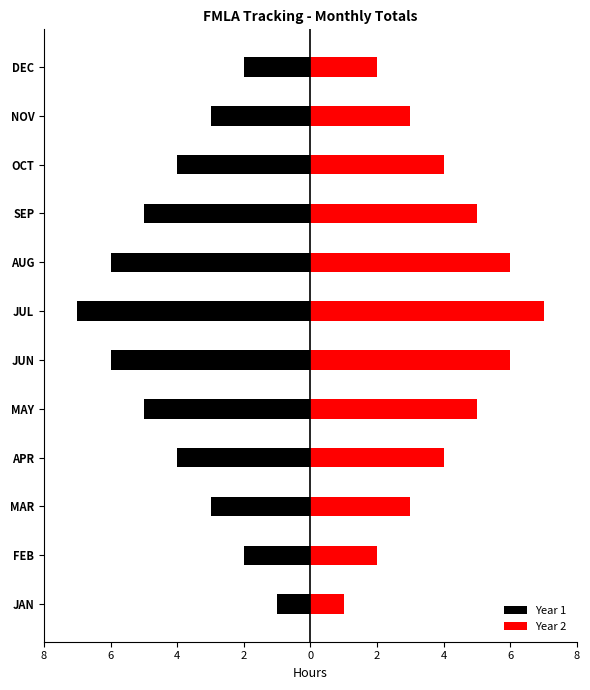

Rank the series by their average value, from lowest to highest.

Year 1, Year 2